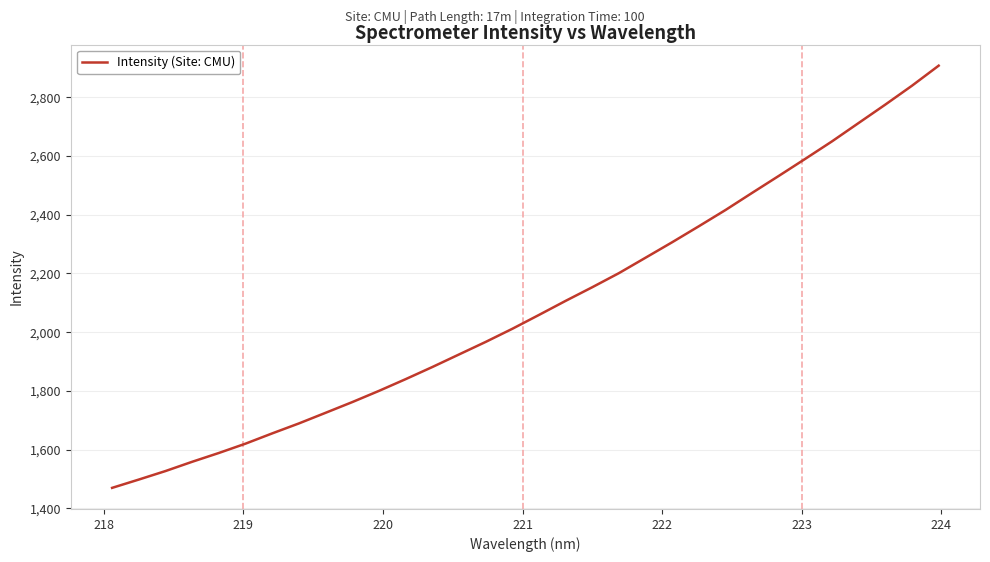

What is the maximum value shown in the chart?

2907.5